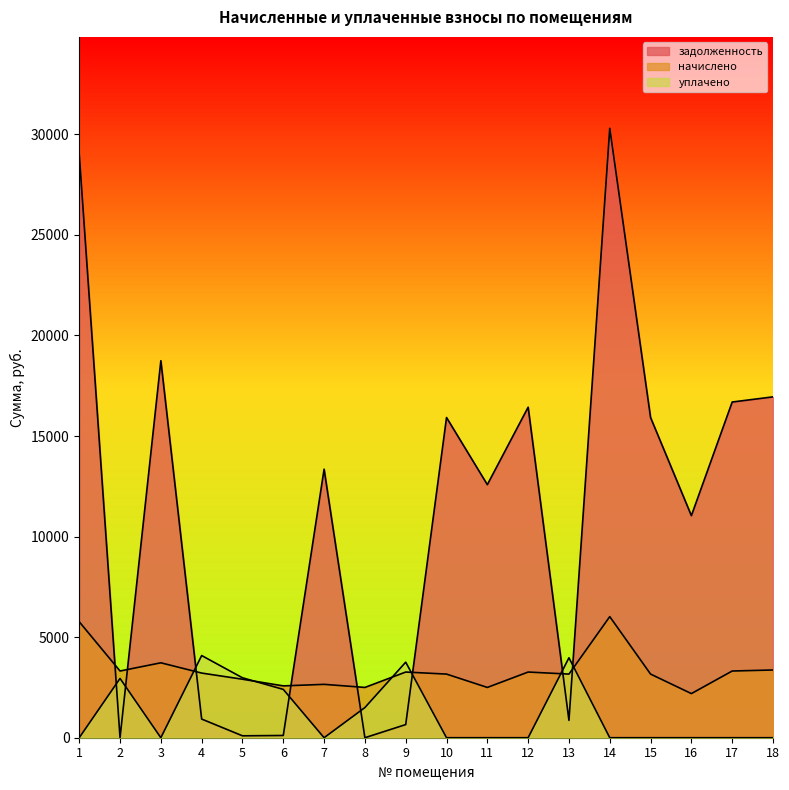

Rank the series by their average value, from highest to lowest.

задолженность, начислено, уплачено